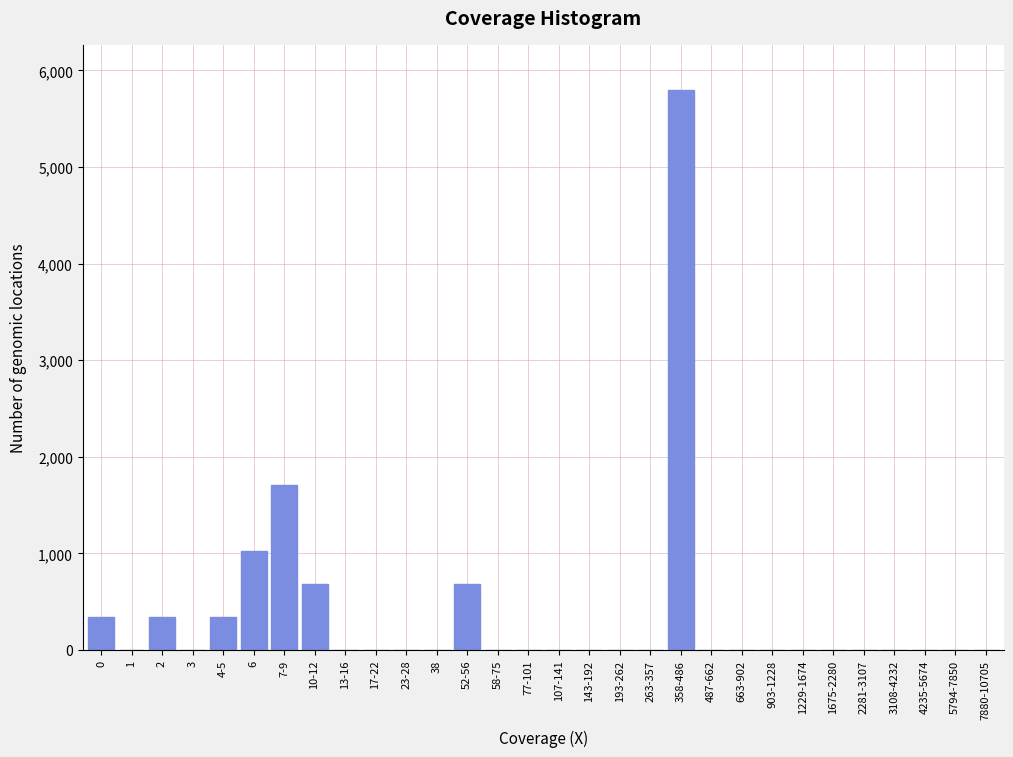

Reading left to right, extract all data points from this chart.

0=341.2	1=0.0	2=341.2	3=0.0	4-5=341.2	6=1023.5	7-9=1705.9	10-12=682.4	13-16=0.0	17-22=0.0	23-28=0.0	38=0.0	52-56=682.4	58-75=0.0	77-101=0.0	107-141=0.0	143-192=0.0	193-262=0.0	263-357=0.0	358-486=5800.0	487-662=0.0	663-902=0.0	903-1228=0.0	1229-1674=0.0	1675-2280=0.0	2281-3107=0.0	3108-4232=0.0	4235-5674=0.0	5794-7850=0.0	7880-10705=0.0